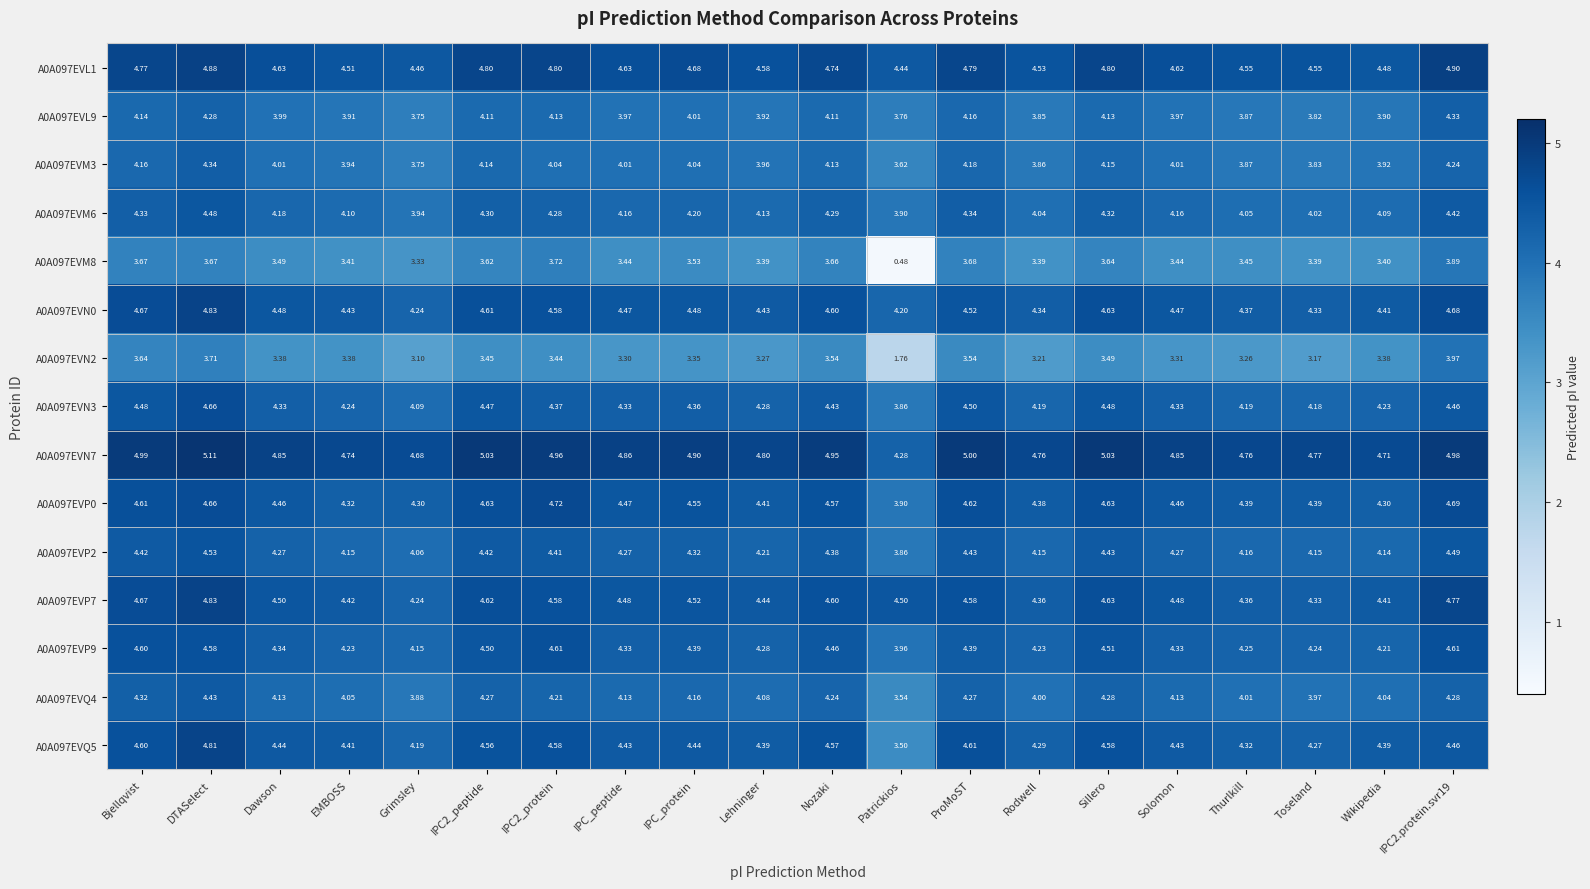

Which category has the lowest value in the A0A097EVP9 series?

Patrickios